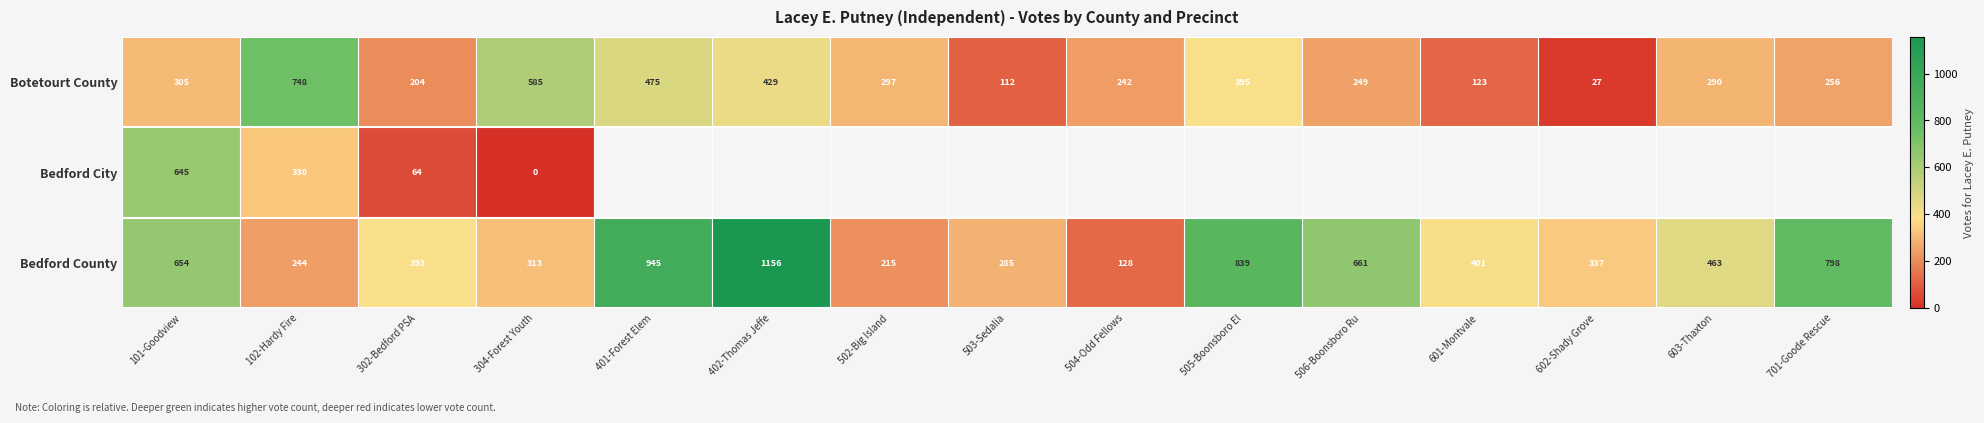

What is the total value across all series at 101-Goodview?

1604